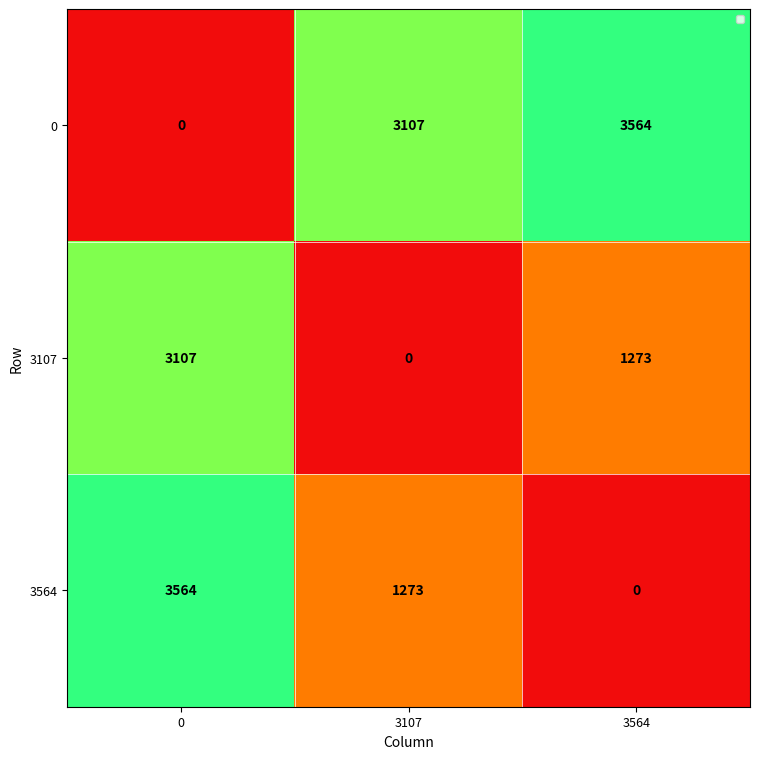

Reading right to left, extract all data points from this chart.

0: 3564=3564	3107=3107	0=0
3107: 3564=1273	3107=0	0=3107
3564: 3564=0	3107=1273	0=3564